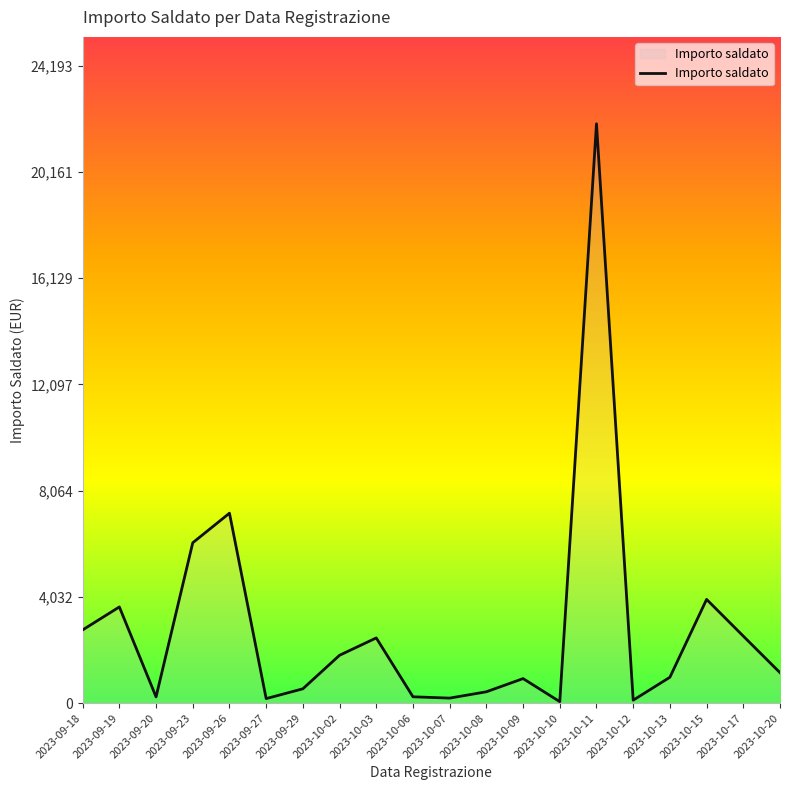

Which label corresponds to the largest value in the chart?

2023-10-11